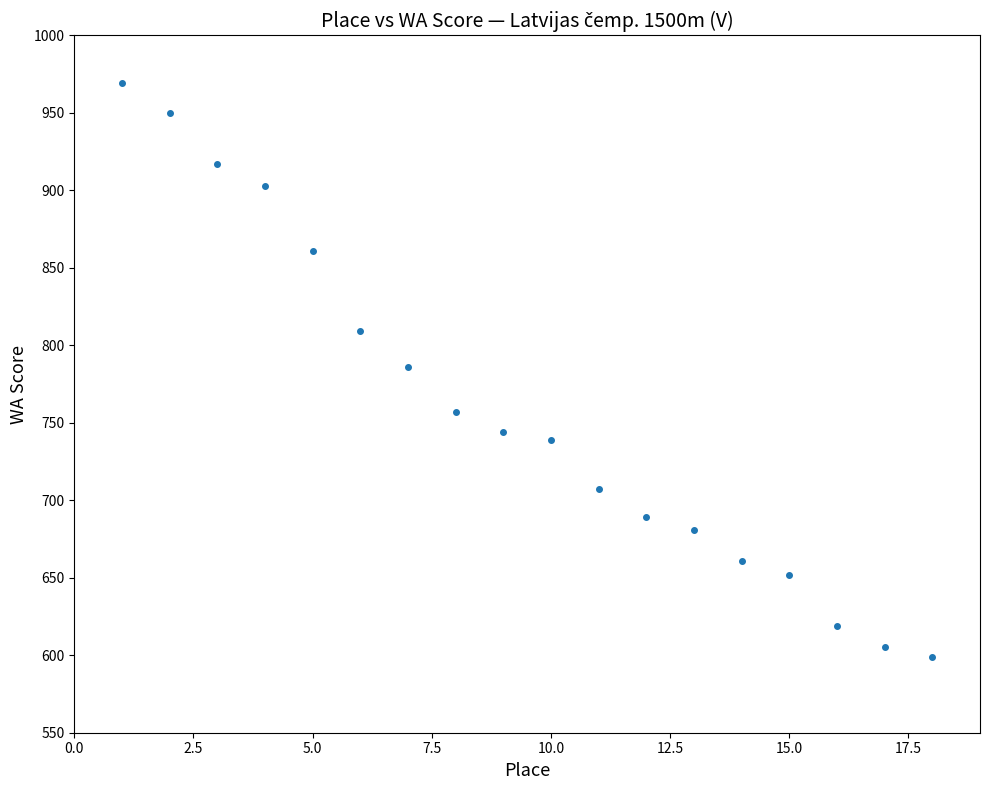

What is the range of X values (max minus min)?

17